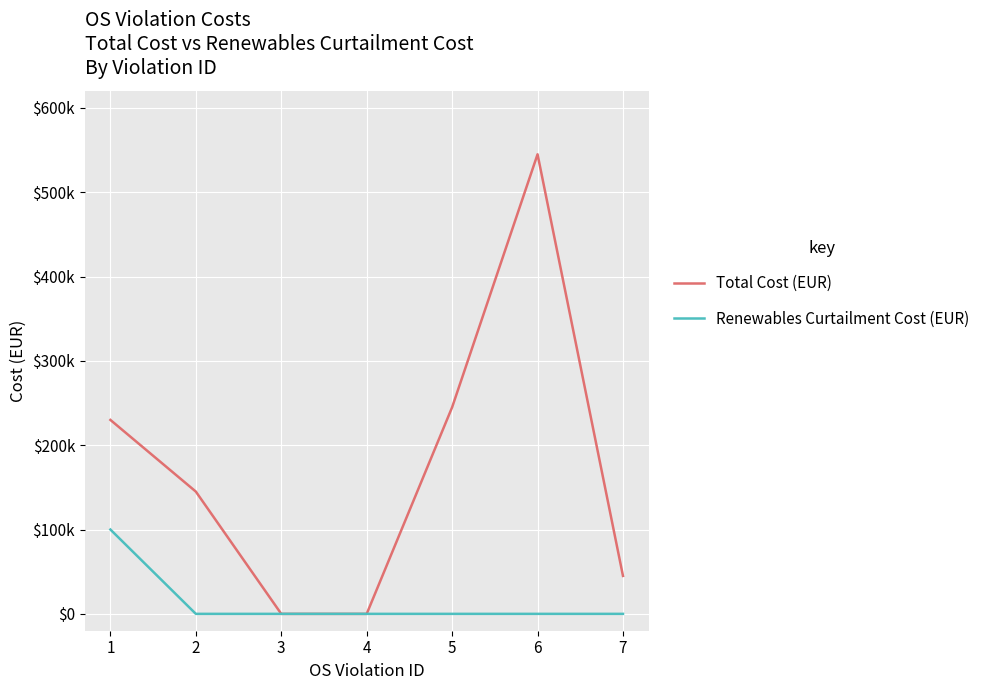

What are all the series names shown in the legend?

Total Cost (EUR), Renewables Curtailment Cost (EUR)